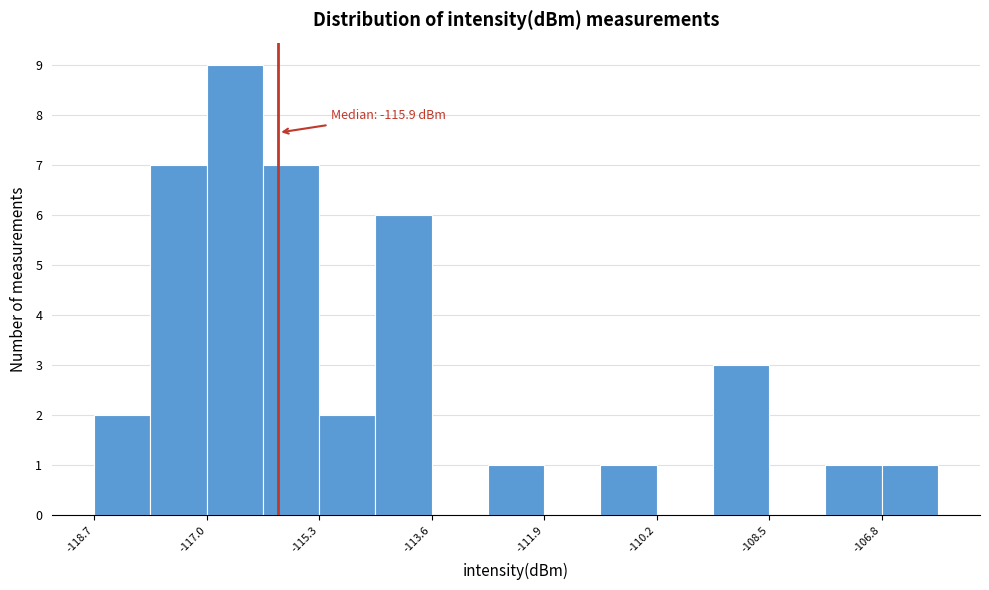

Over which range of the x-axis is the bar tallest?

-117.0 to -116.2